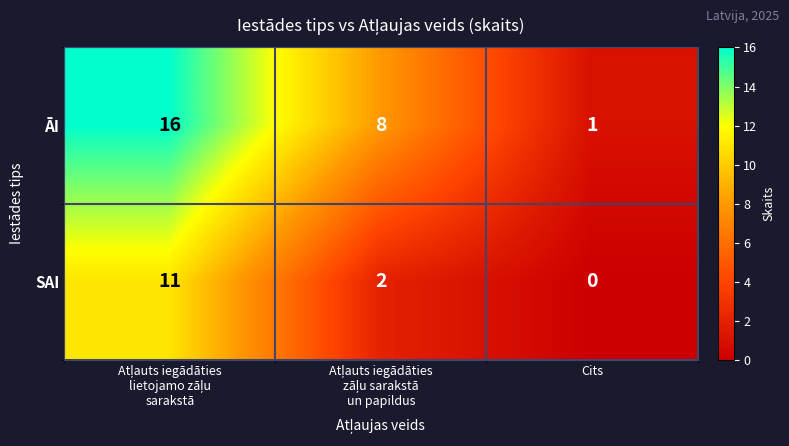

At how many categories does at least one series exceed 6?

2